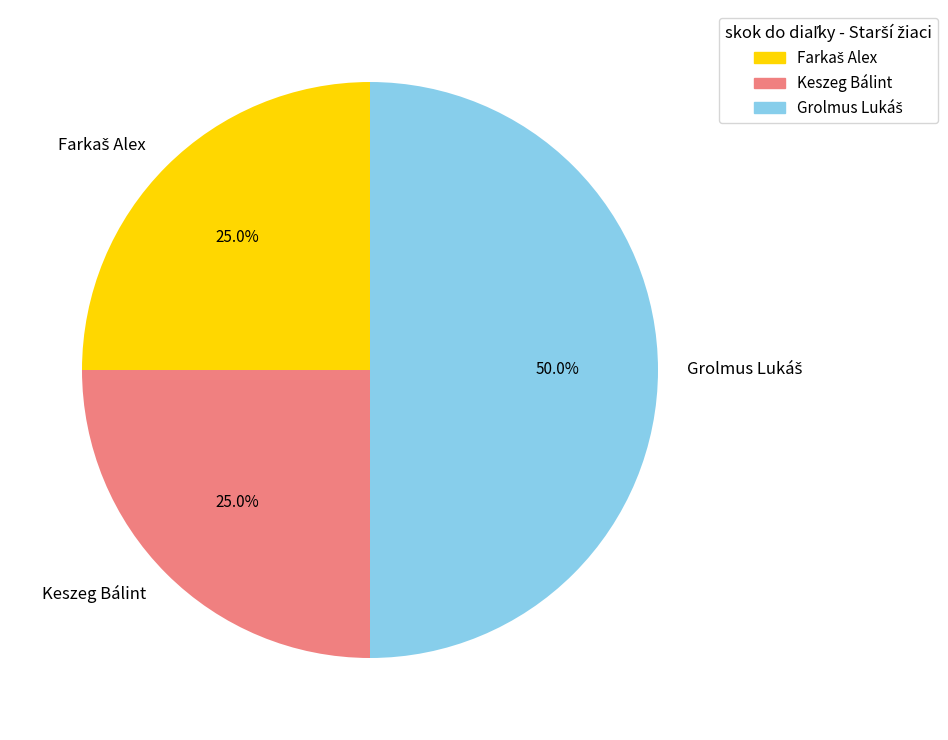

How much of the chart is everything except Keszeg Bálint?

75.0%